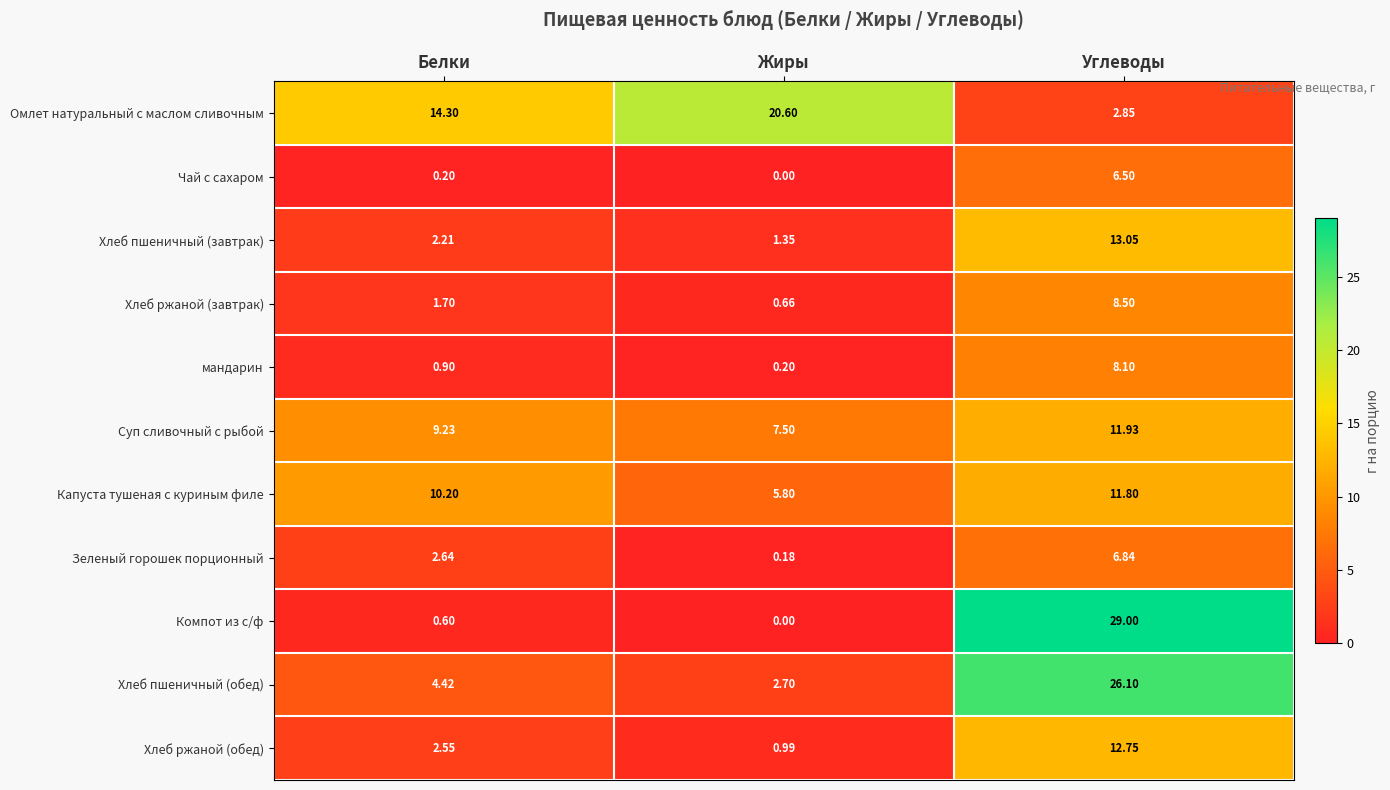

At which category is the sum across all series the highest?

Углеводы